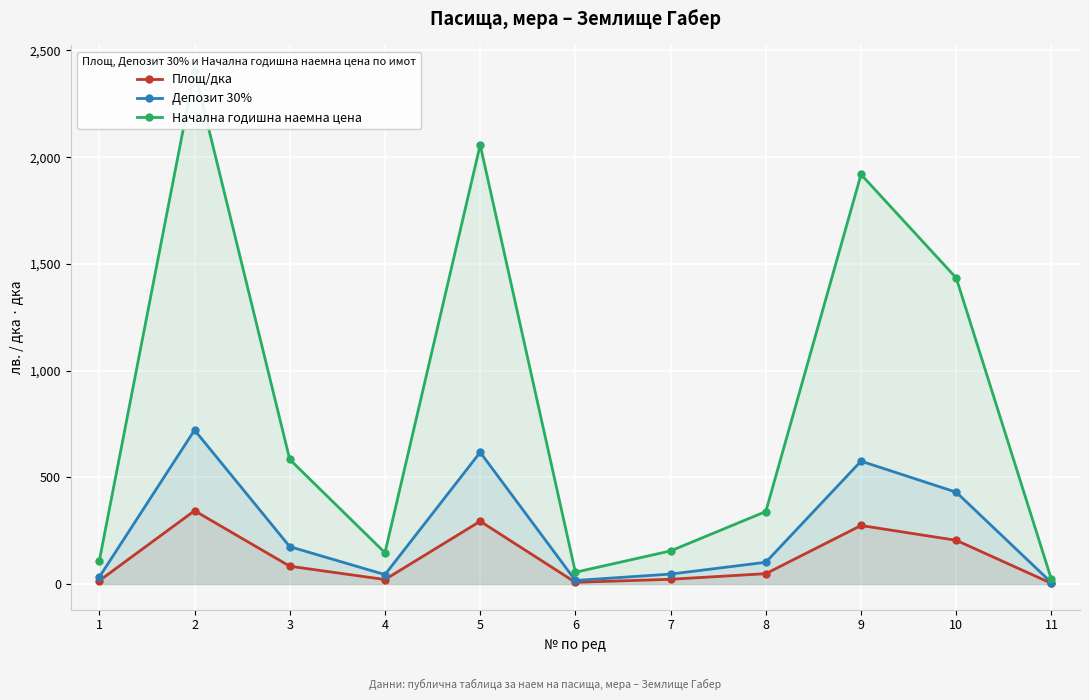

How many series are shown in this chart?

3